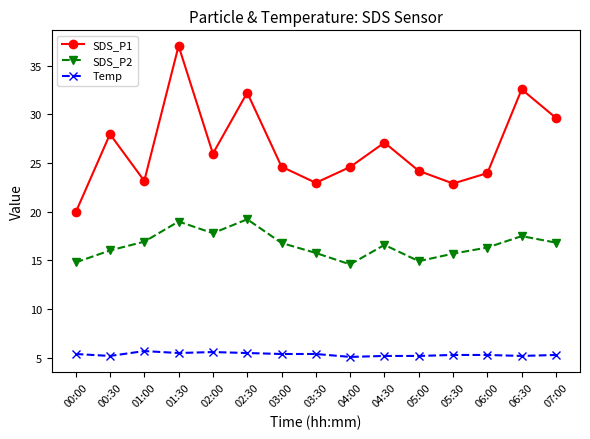

Between 00:00 and 01:30, which series saw the biggest shift?

SDS_P1